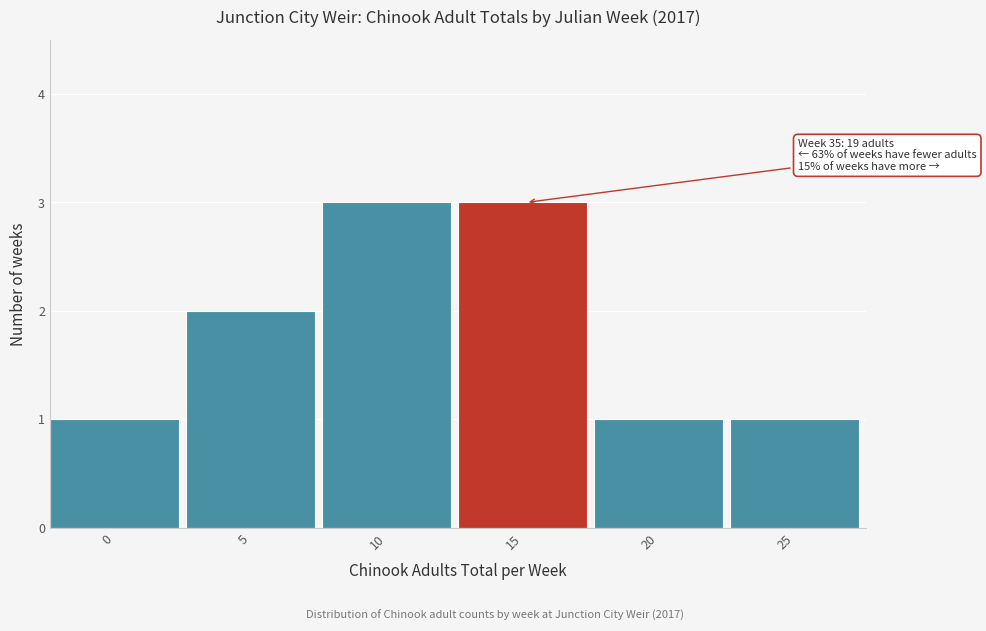

Reading left to right, what are all the values shown in this chart?

0=1	5=2	10=3	15=3	20=1	25=1